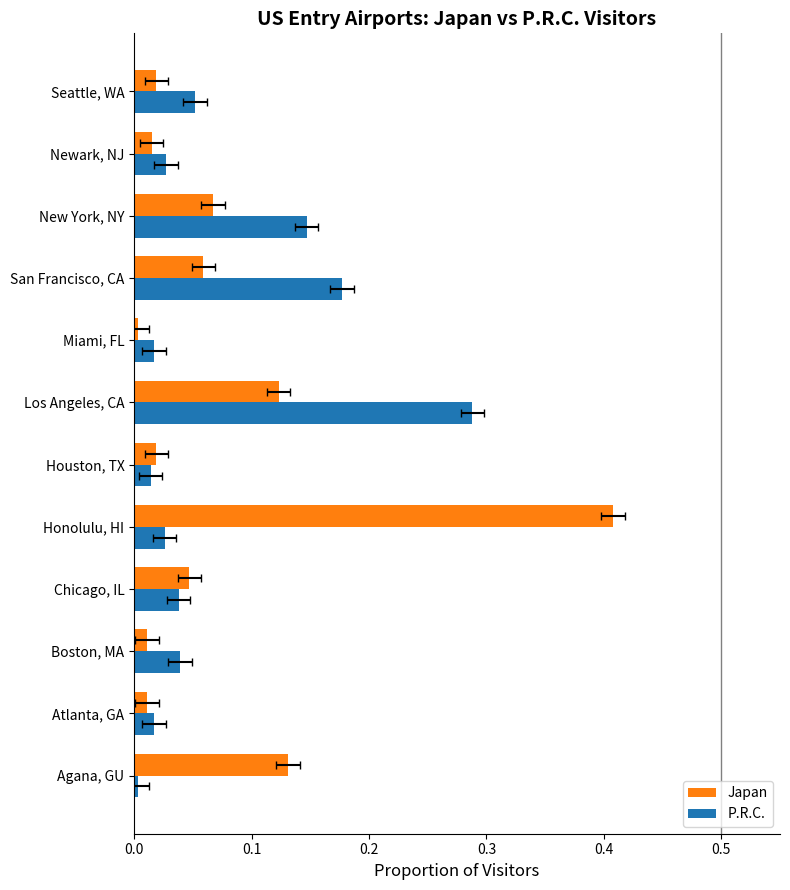

Between Los Angeles, CA and San Francisco, CA, which series saw the biggest shift?

P.R.C.